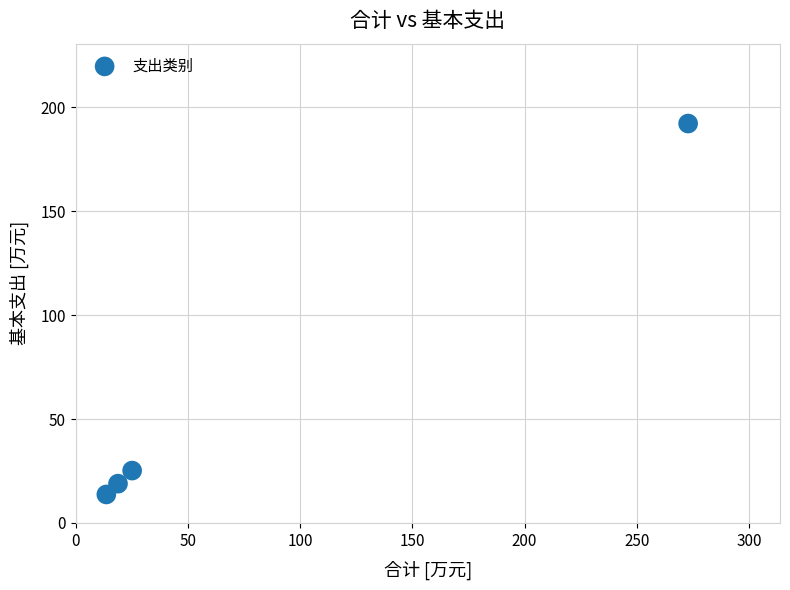

What is the average X value?

82.6